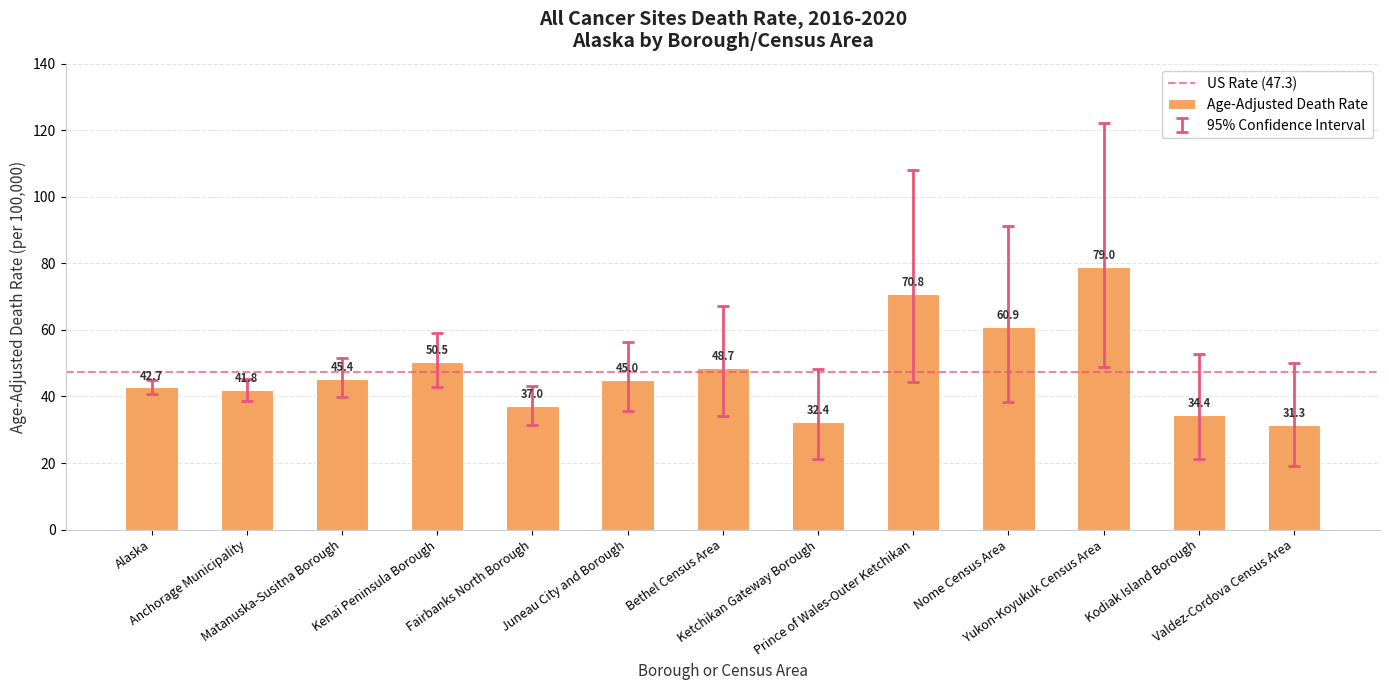

What is the difference between the maximum and minimum values?

47.7